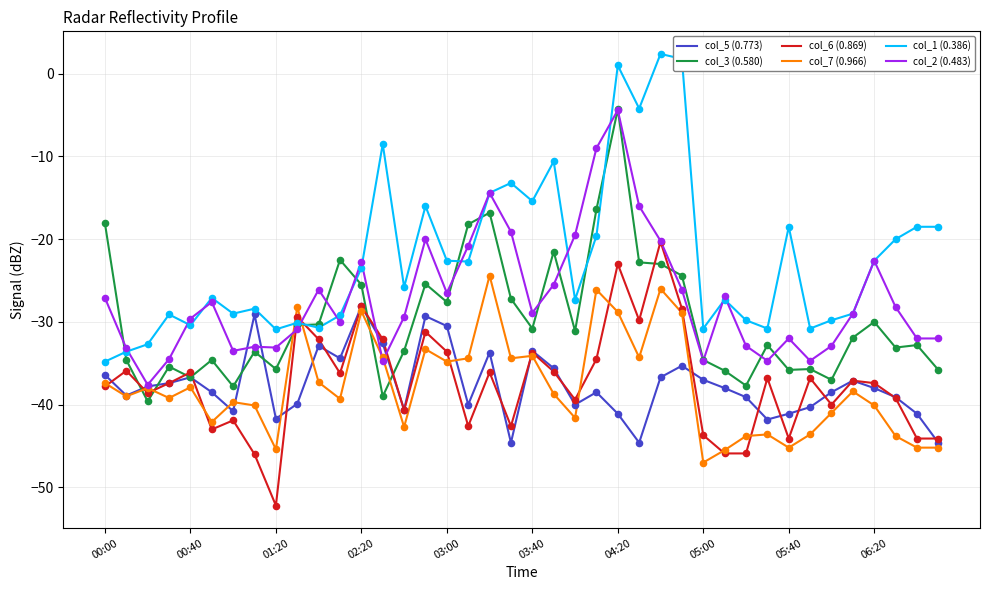

What is the minimum value for col_7 (0.966)?

-47.0